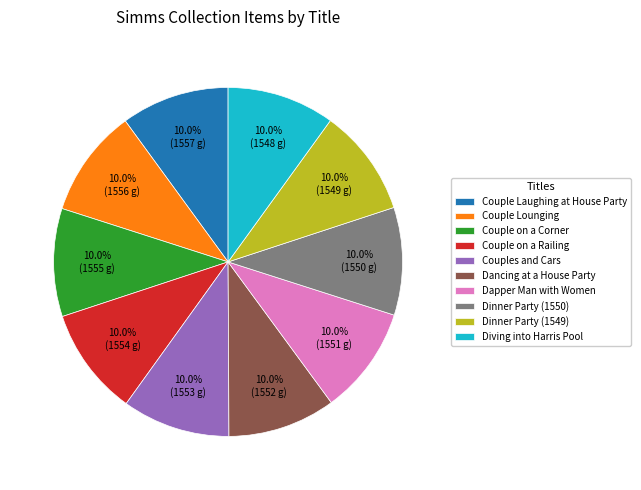

To the nearest percent, what percentage of the pie is Dinner Party (1549)?

10%